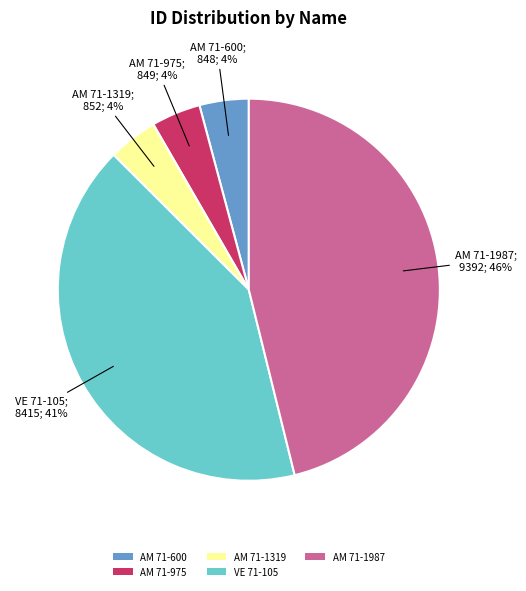

Between AM 71-1987 and AM 71-1319, which is larger?

AM 71-1987